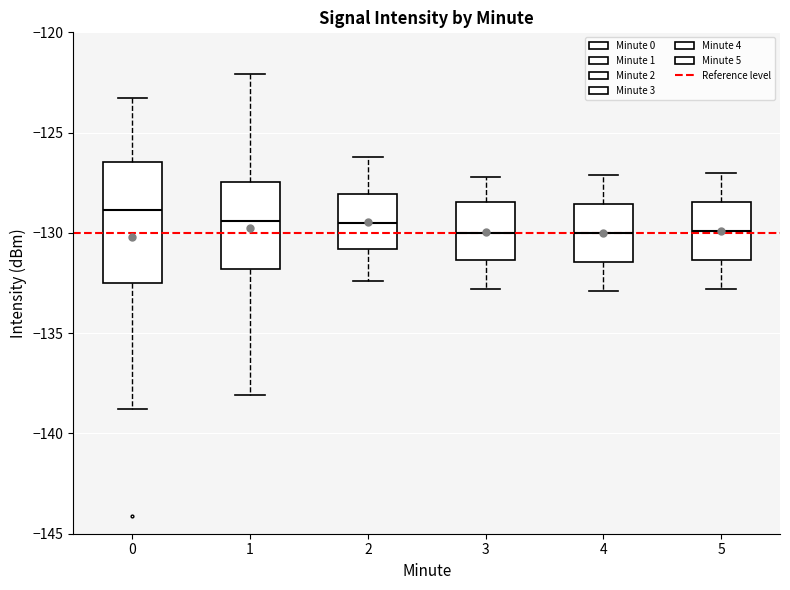

Reading left to right, read every box against the y-axis: the position of its median line, the range the box covers, and the ends of its whiskers. The values are not printed on the chart, so give them approximately, as read against the axis.

0: median -129.0, box -132.5 to -126.5, whiskers -139.0 to -123.5
1: median -129.5, box -132.0 to -127.5, whiskers -138.0 to -122.0
2: median -129.5, box -131.0 to -128.0, whiskers -132.5 to -126.0
3: median -130.0, box -131.5 to -128.5, whiskers -133.0 to -127.0
4: median -130.0, box -131.5 to -128.5, whiskers -133.0 to -127.0
5: median -130.0, box -131.5 to -128.5, whiskers -133.0 to -127.0